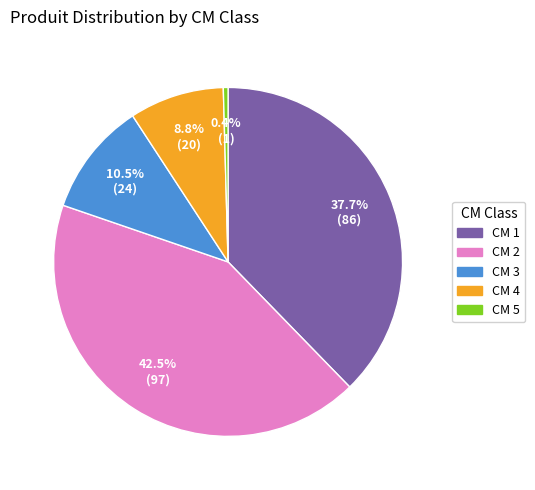

Does CM 3 account for over 50% of the chart?

No